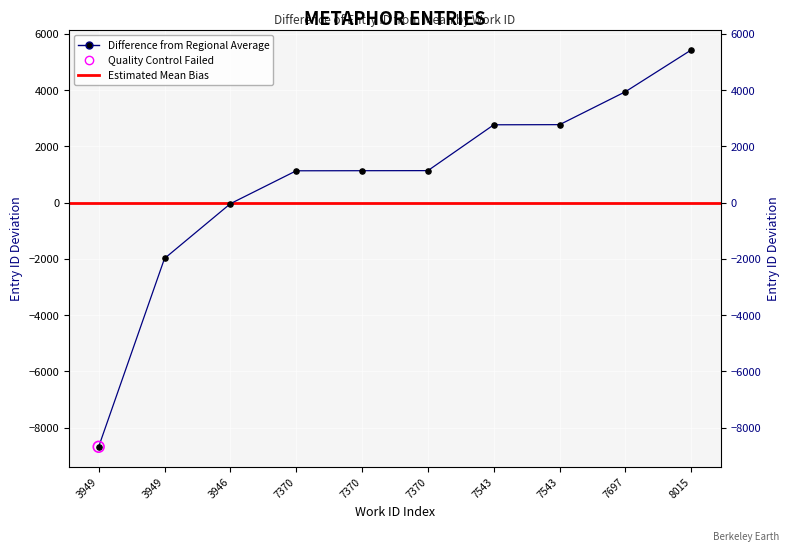

Which has a higher value, 7370 or 8015?

8015